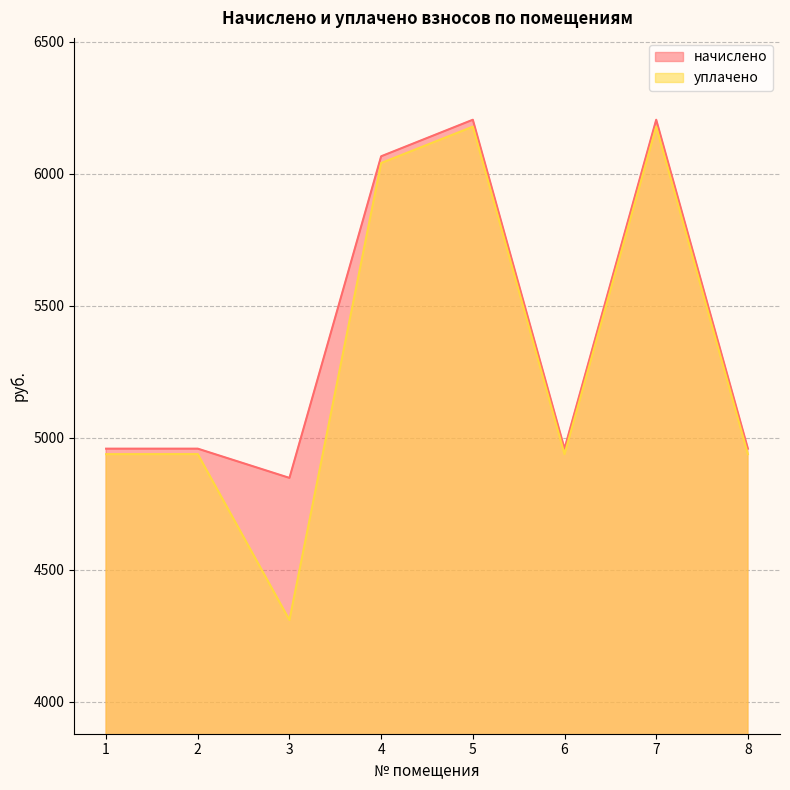

Count the number of data series in this chart.

2